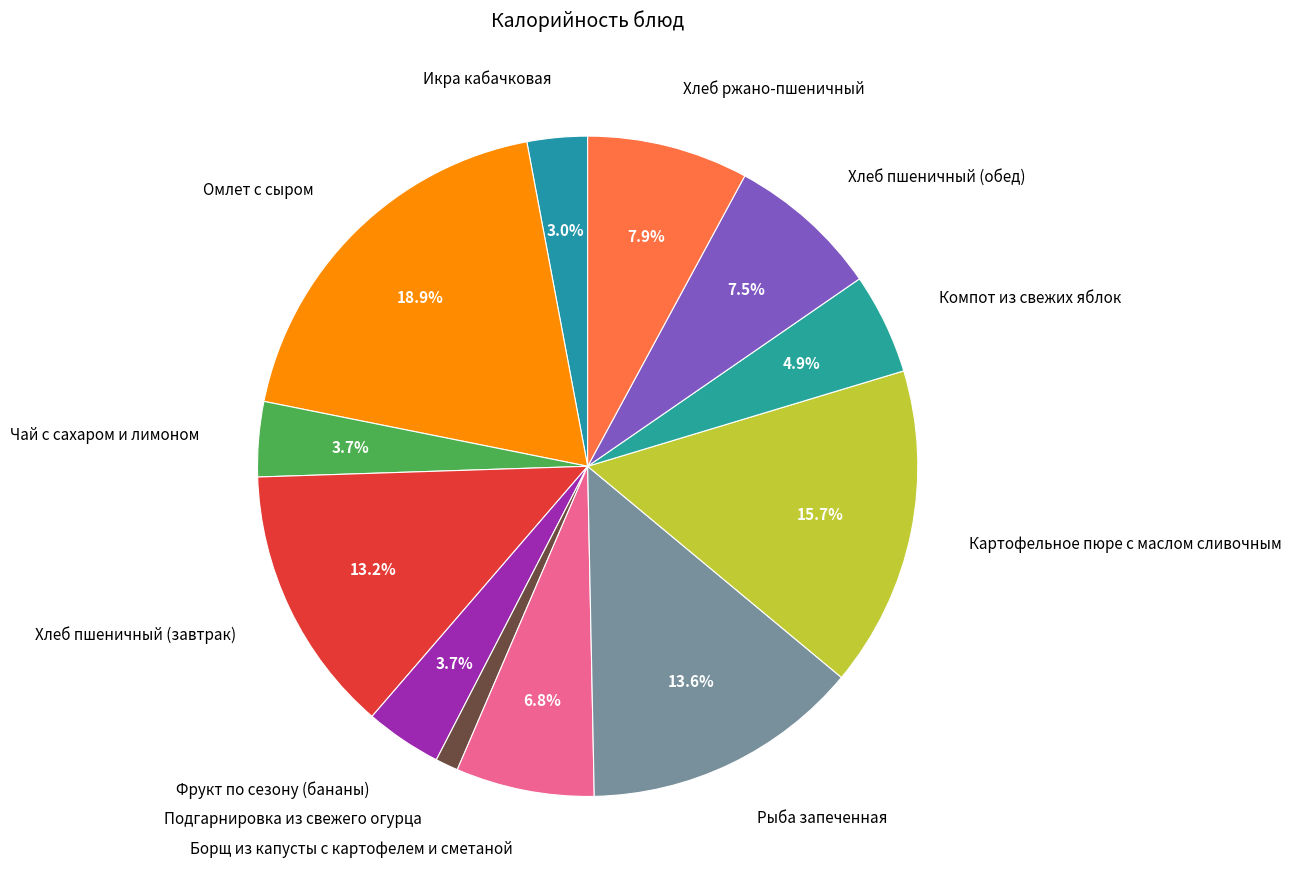

Does any single category account for the majority?

No